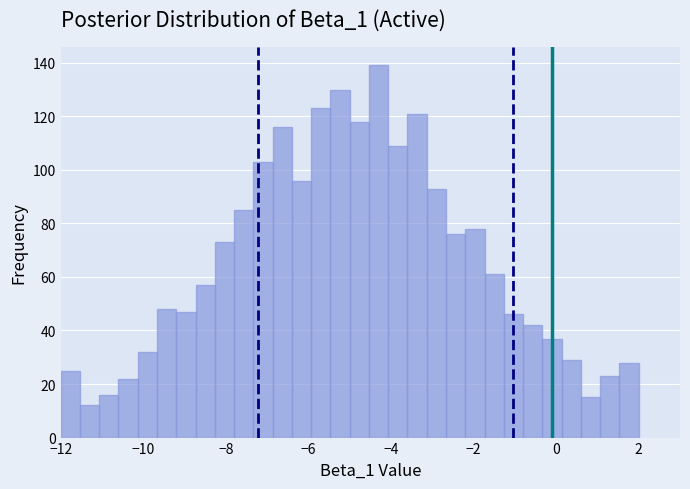

Read against the x-axis, roughly where is the centre of the tallest bar?

-4.2